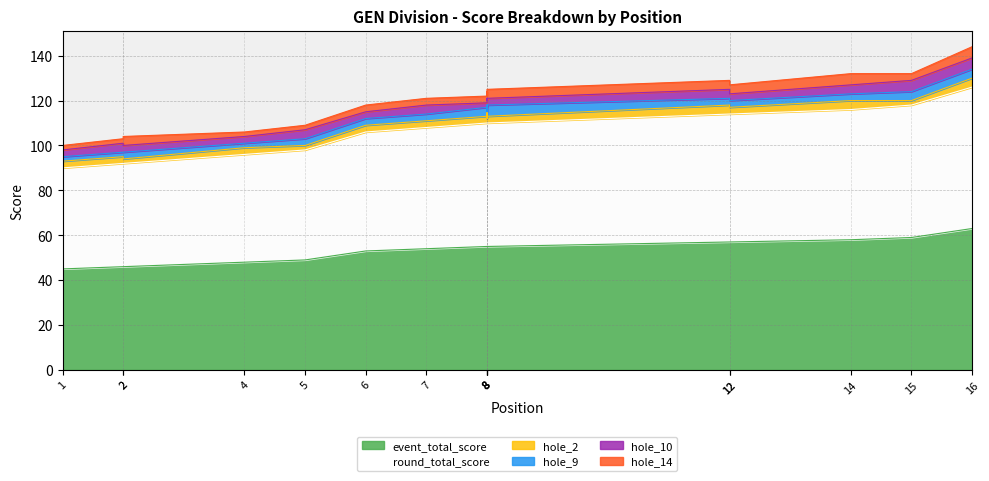

What is the minimum value for hole_9?

2